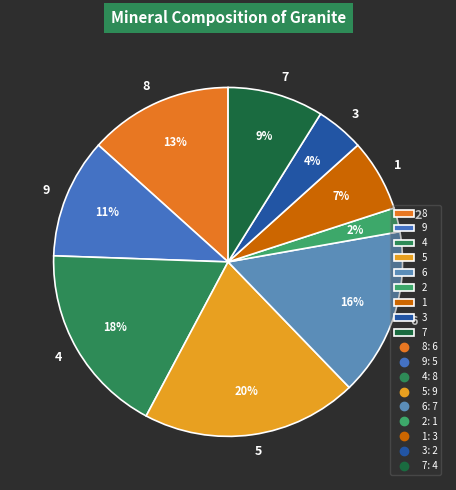

Does 3 represent more than half of the total?

No